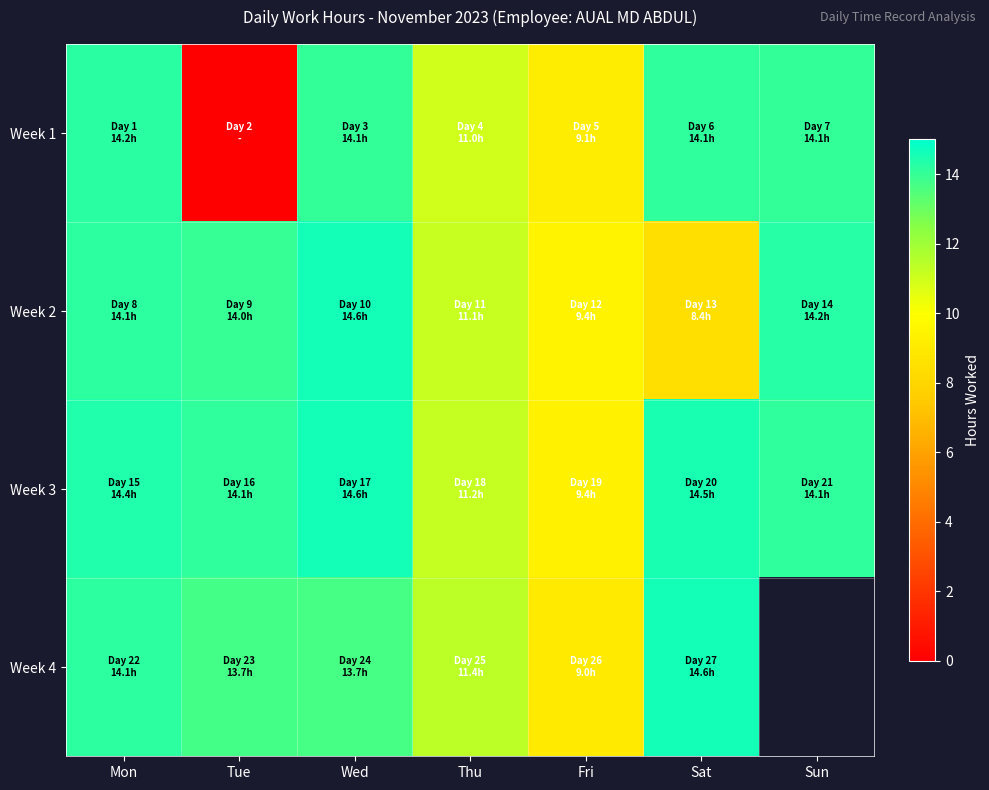

At which label does Week 4 first exceed 13?

Mon